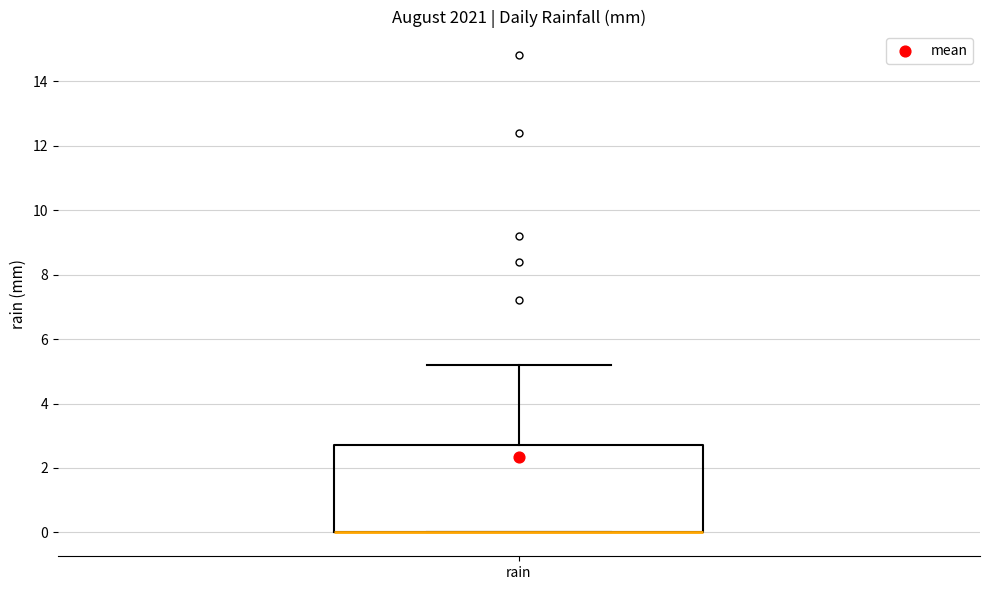

Transcribe this box plot: give where the median line is, the range the box spans, and where the two whiskers end, as read against the y-axis. The values are not printed on the chart, so give them approximately, as read against the axis.

median 0.0 (drawn on the box's lower edge), box 0.0 to 2.8, whiskers 0.0 to 5.2